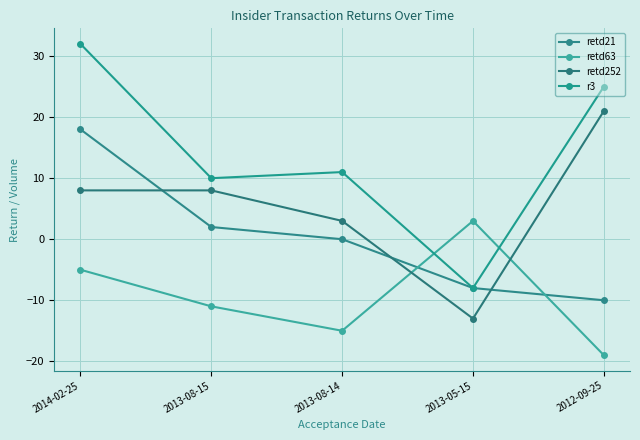

How many times do retd21 and retd252 cross each other?

3